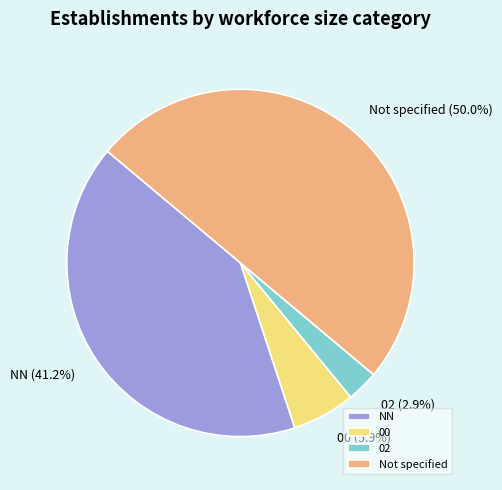

Is NN the majority of the pie?

No